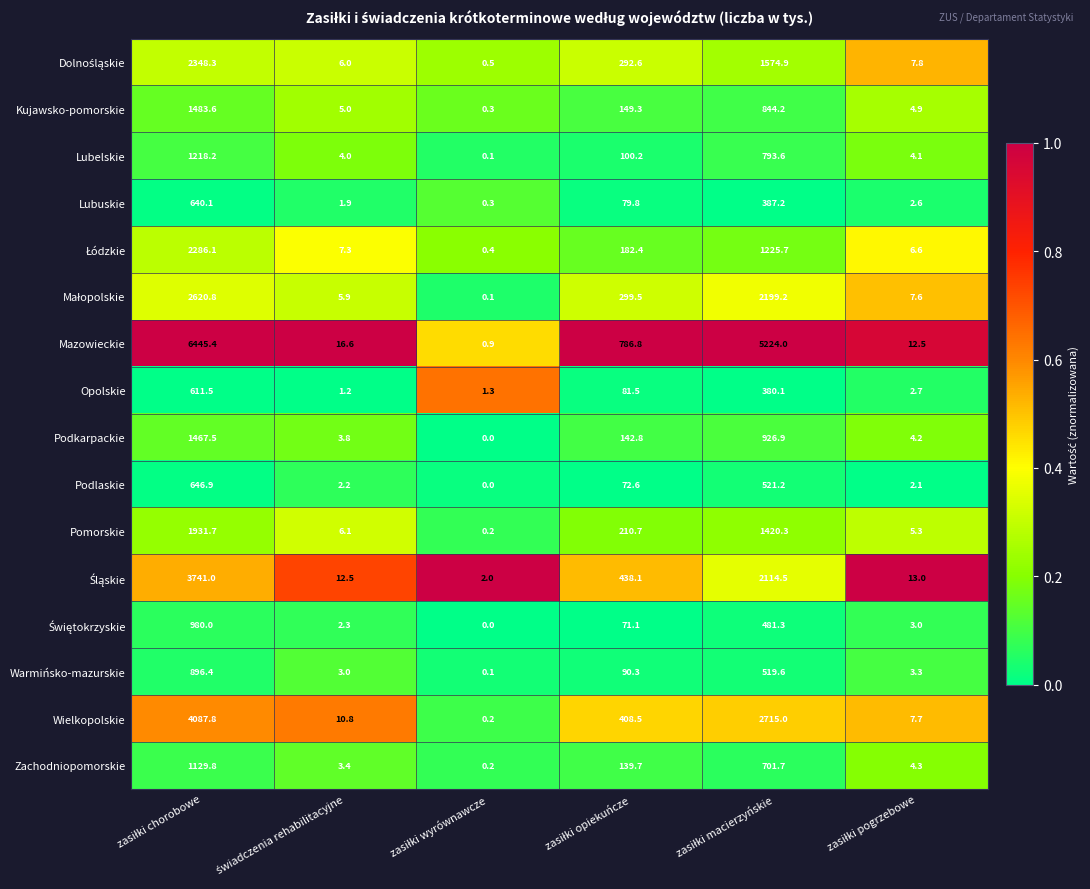

What is the sum of all Lubuskie values?

1111.9